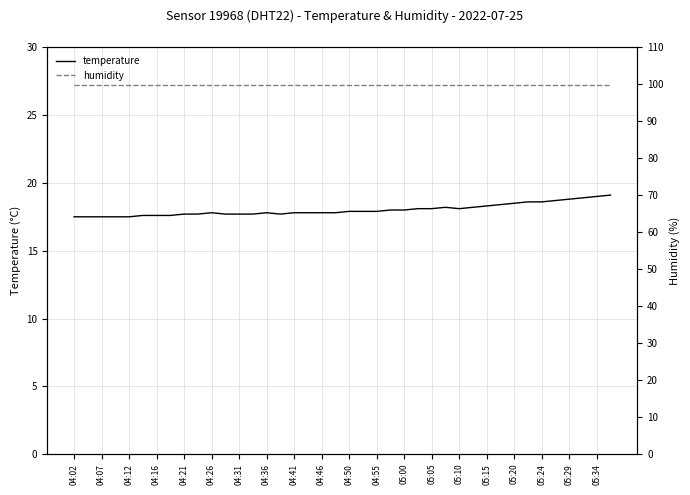

True or false: temperature and humidity cross at least once.

False